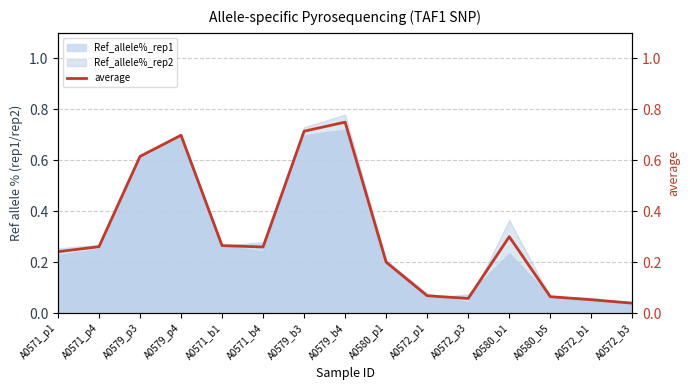

The value at A0579_b3 is 0.7. True or false?

True